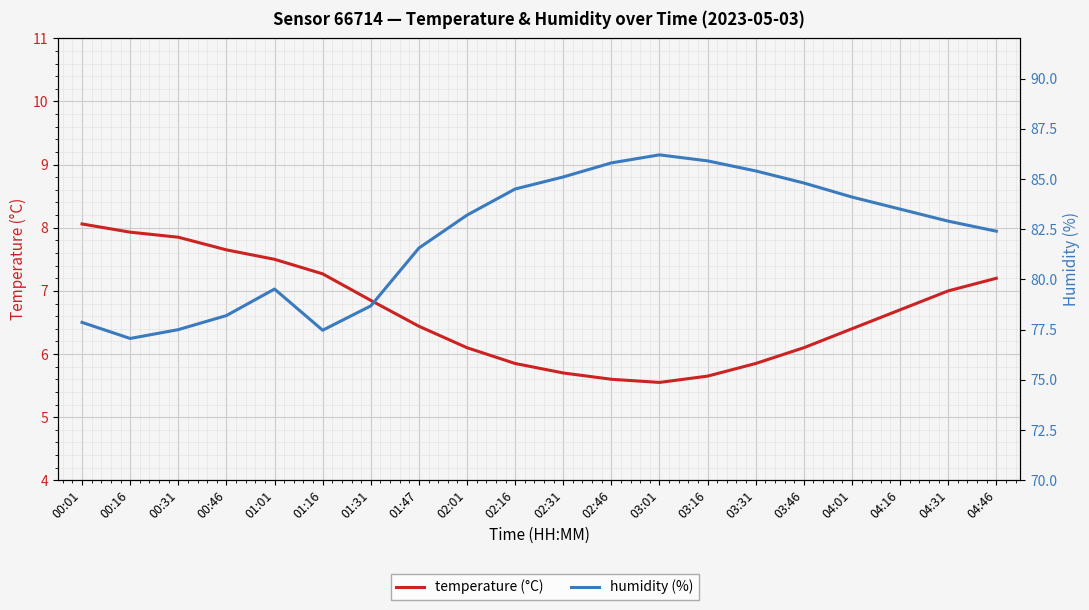

What is the total value across all series at 03:46?

90.9